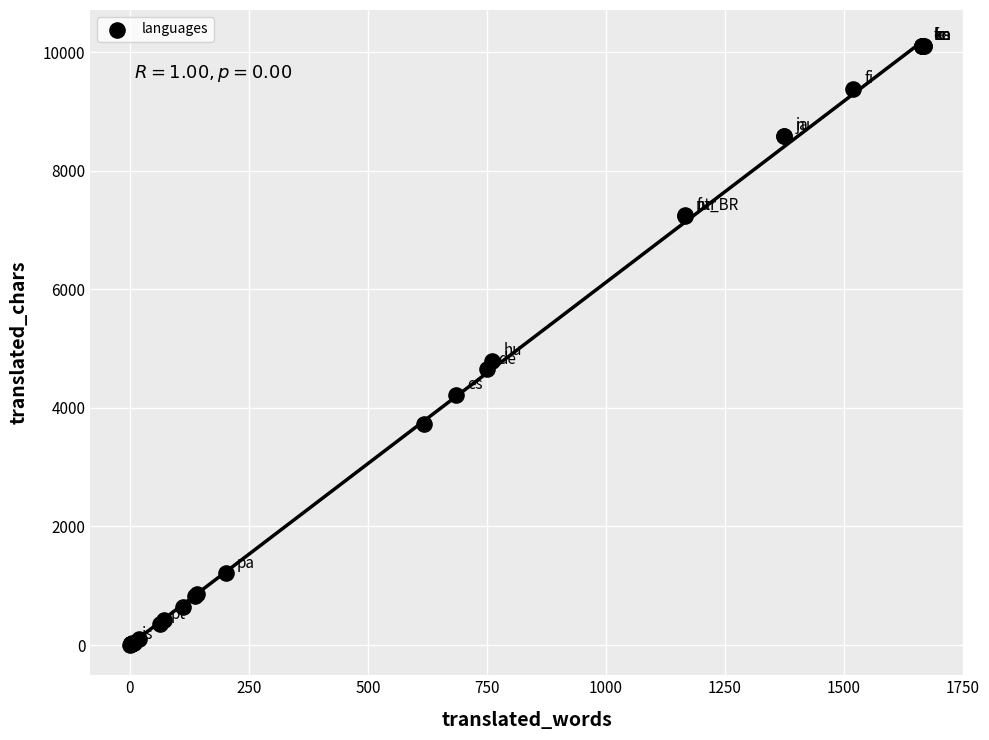

What Y value in the scatter plot is closest to 5051?

4794